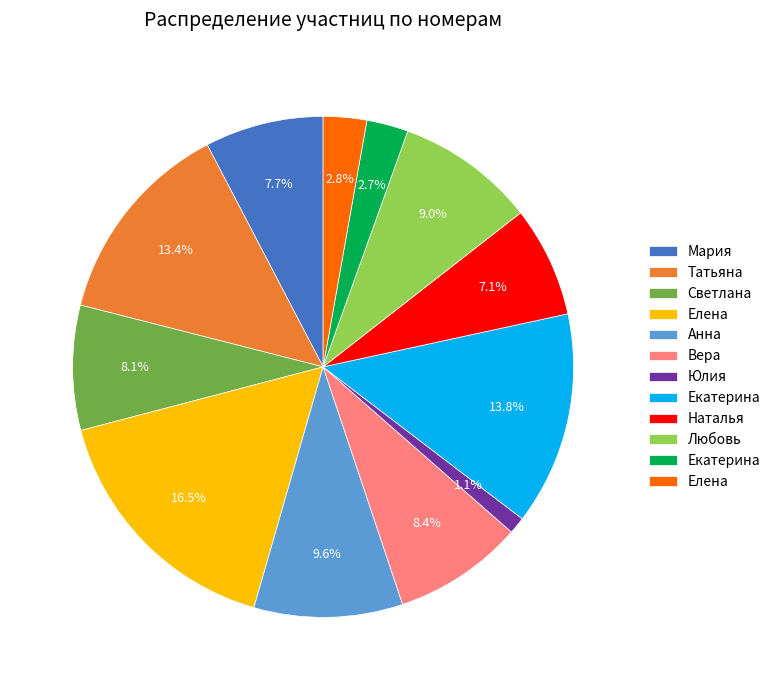

Does any single category account for the majority?

No